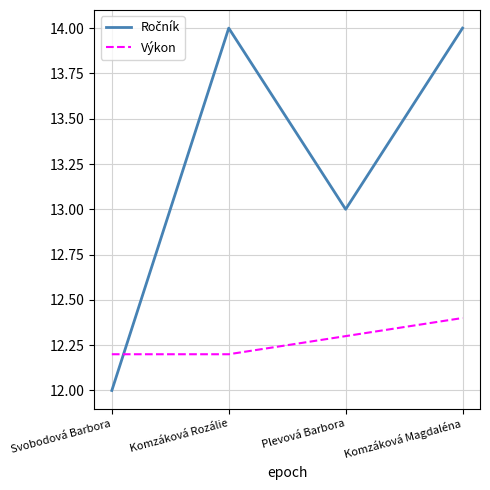

Is it true that Výkon equals 22.1 at Plevová Barbora?

False